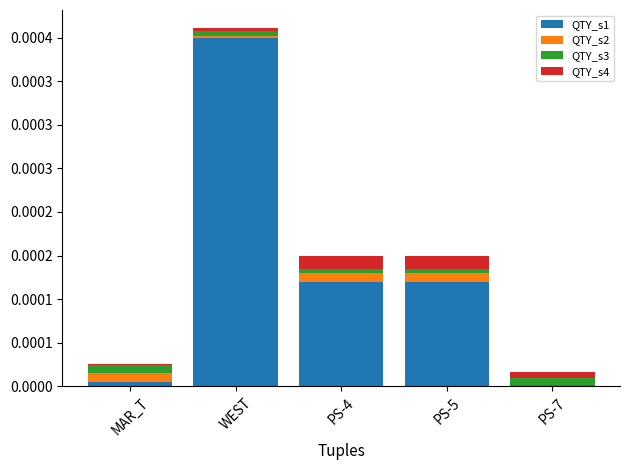

What are all the series names shown in the legend?

QTY_s1, QTY_s2, QTY_s3, QTY_s4